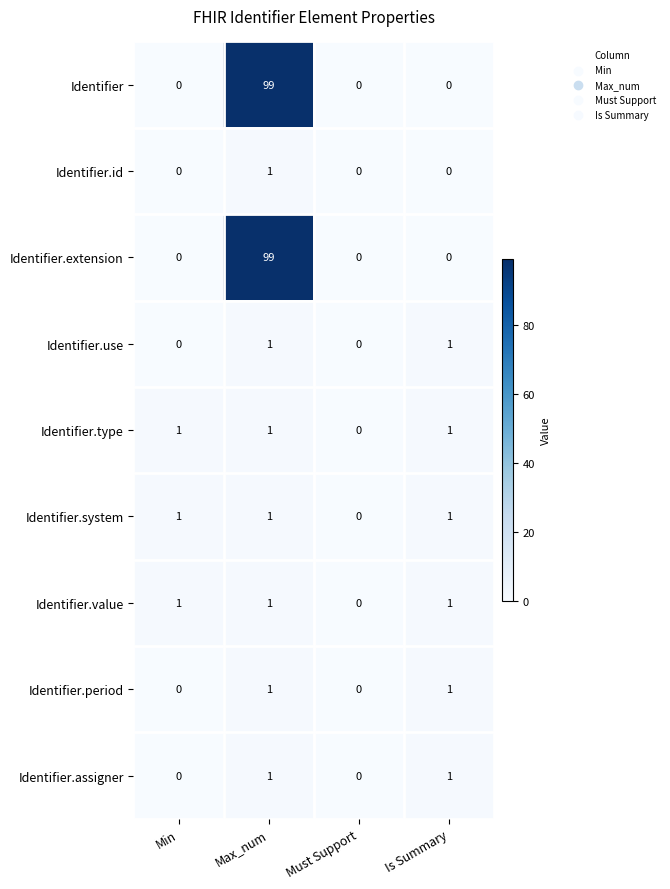

The Identifier.use series shows 0 at Max_num. True or false?

False